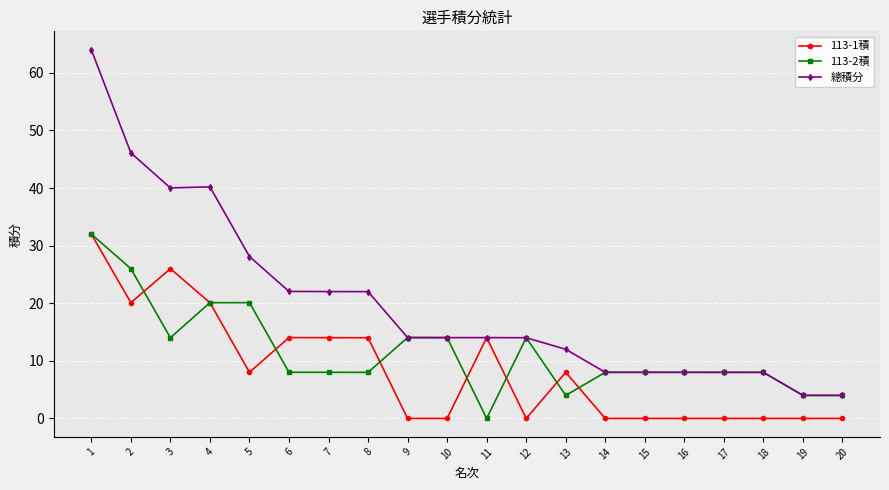

Which series has the largest total across all categories?

總積分